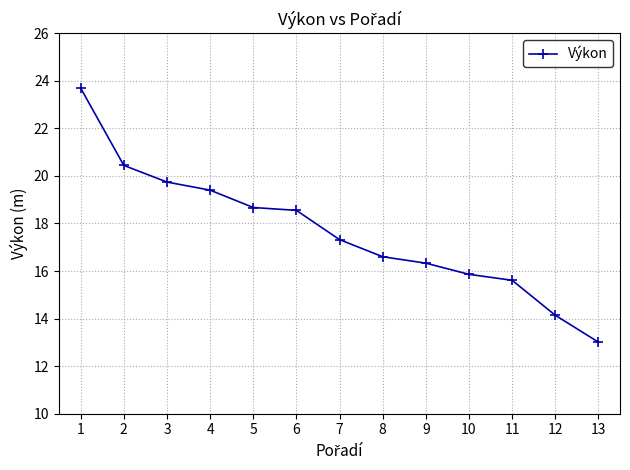

Reading left to right, list all the values displayed in this chart.

23.7	20.4	19.7	19.4	18.7	18.6	17.3	16.6	16.3	15.9	15.6	14.1	13.0